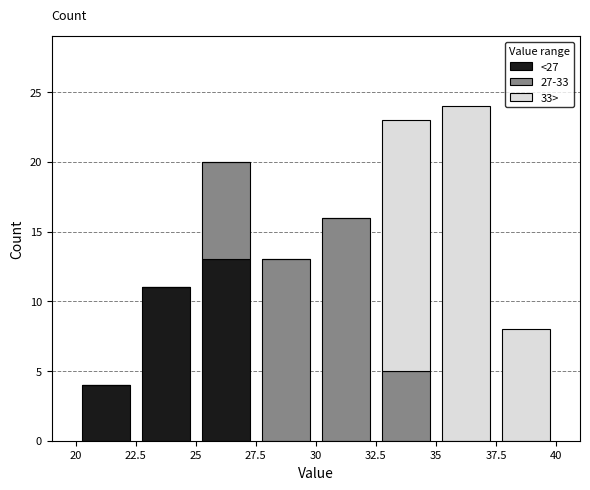

Which range on the x-axis has the tallest stacked bar (by total height)?

35 to 37.5